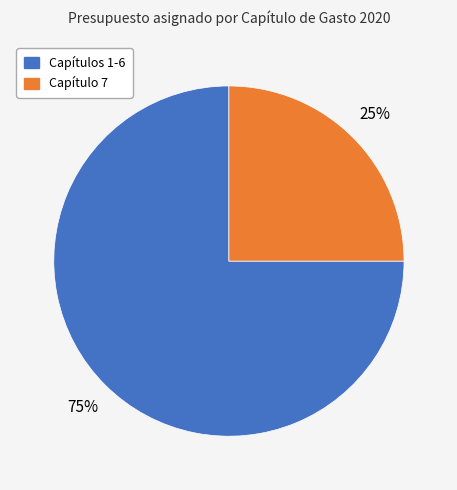

To the nearest percent, what is the average slice percentage?

50%